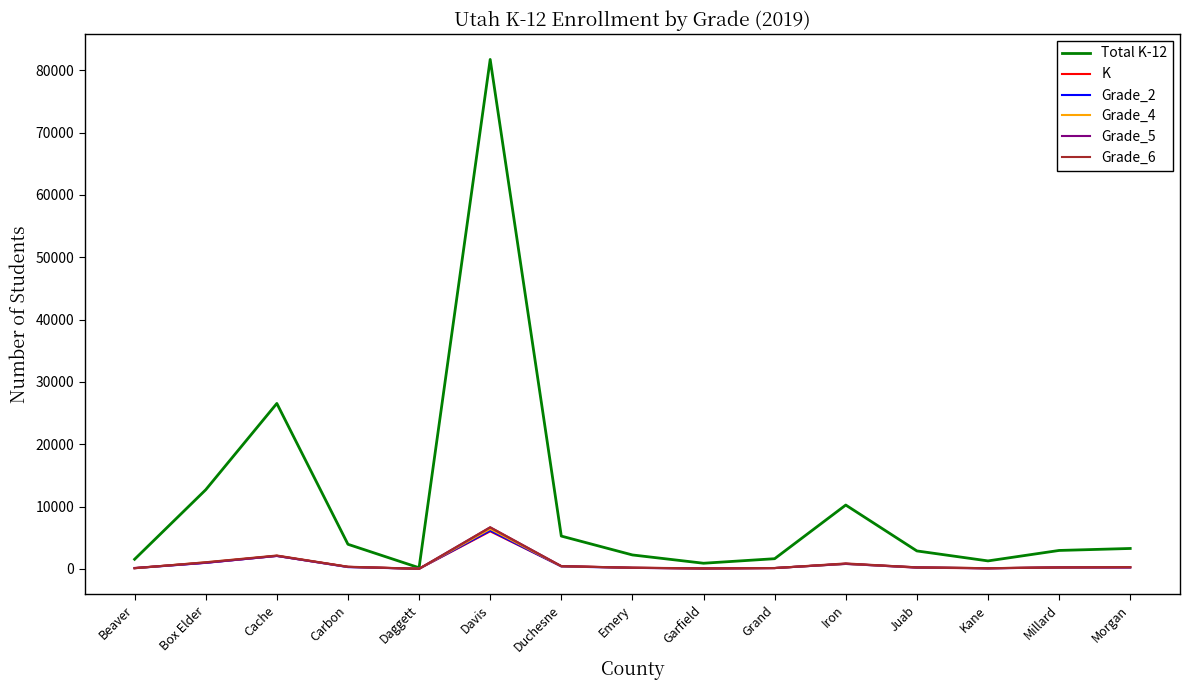

At which category is the sum across all series the highest?

Davis